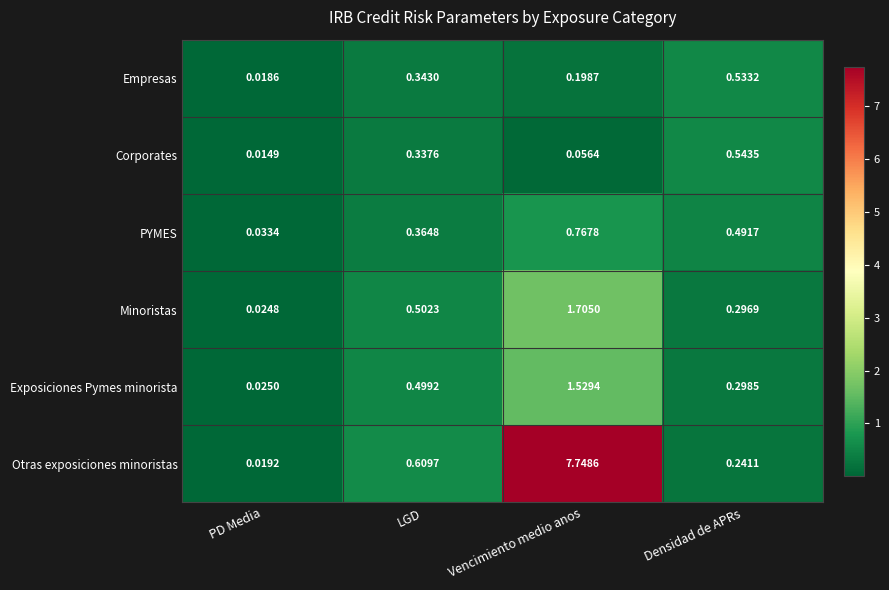

Which series has the largest total across all categories?

Otras exposiciones minoristas